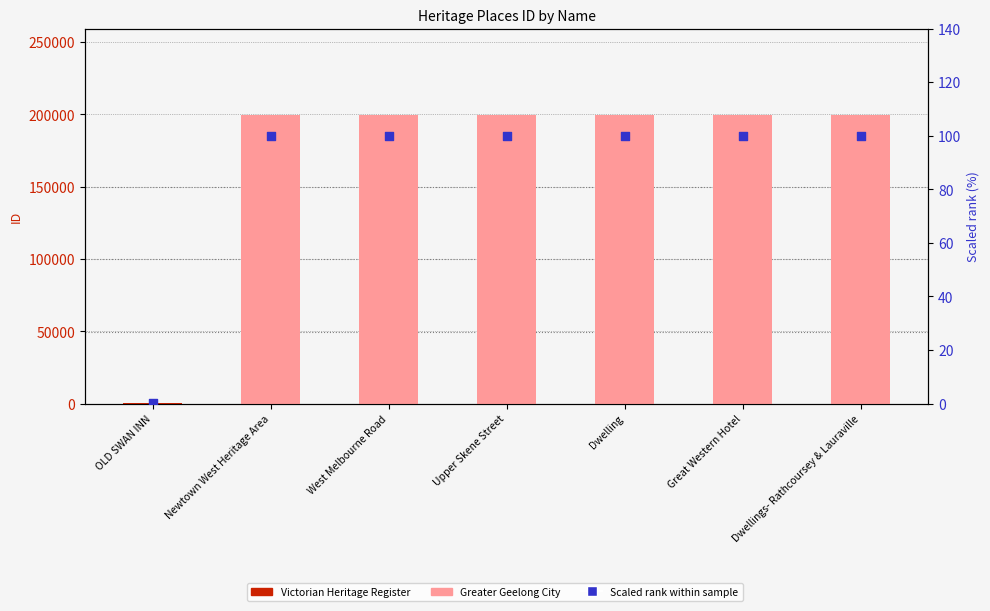

What is the total value across all series at Upper Skene Street?

199497.0